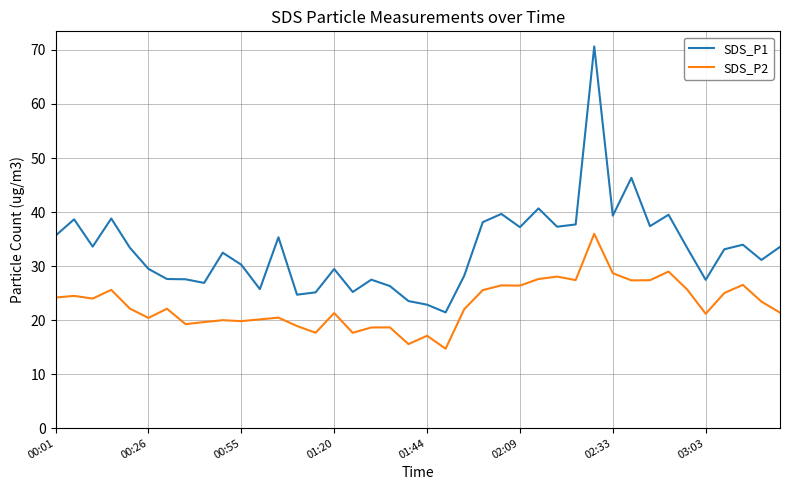

What is the minimum value for SDS_P1?

21.4